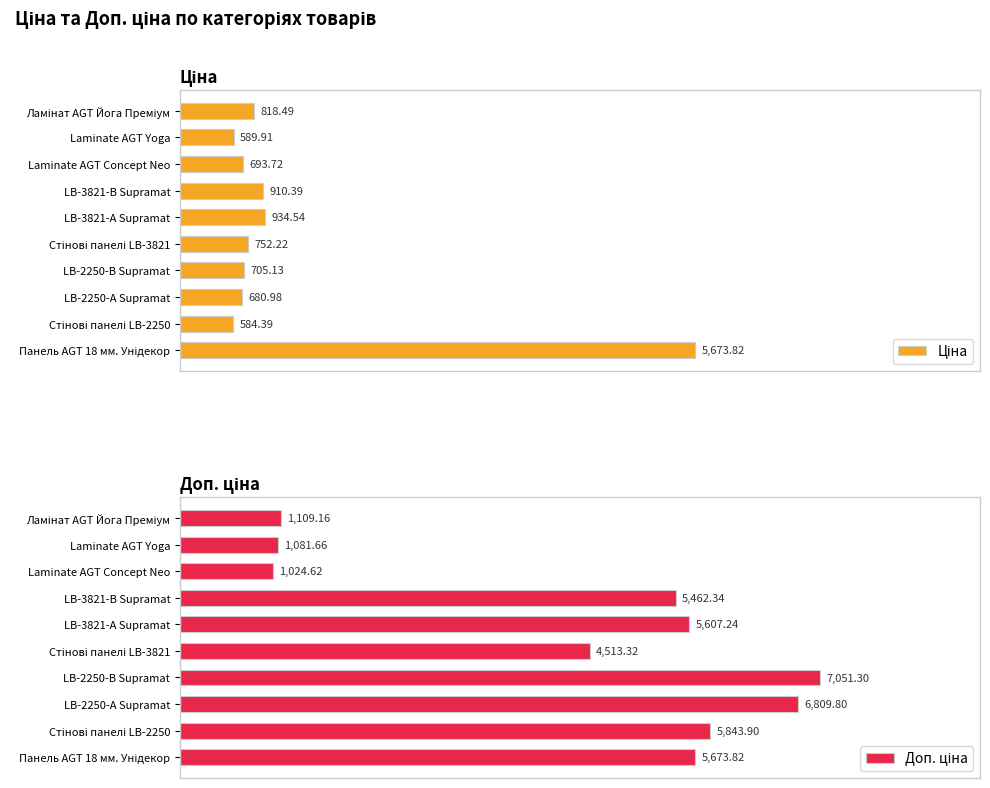

Reading right to left, list all the values displayed in this chart.

Ціна: 5673.8	584.4	681.0	705.1	752.2	934.5	910.4	693.7	589.9	818.5
Доп. ціна: 5673.8	5843.9	6809.8	7051.3	4513.3	5607.2	5462.3	1024.6	1081.7	1109.2